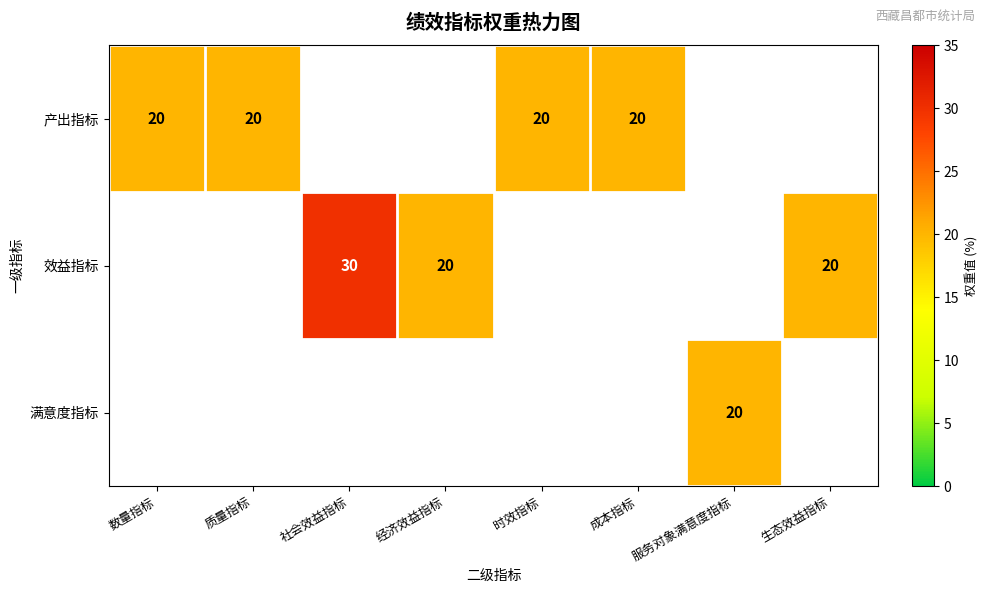

The 效益指标 series shows 30 at 社会效益指标. True or false?

True